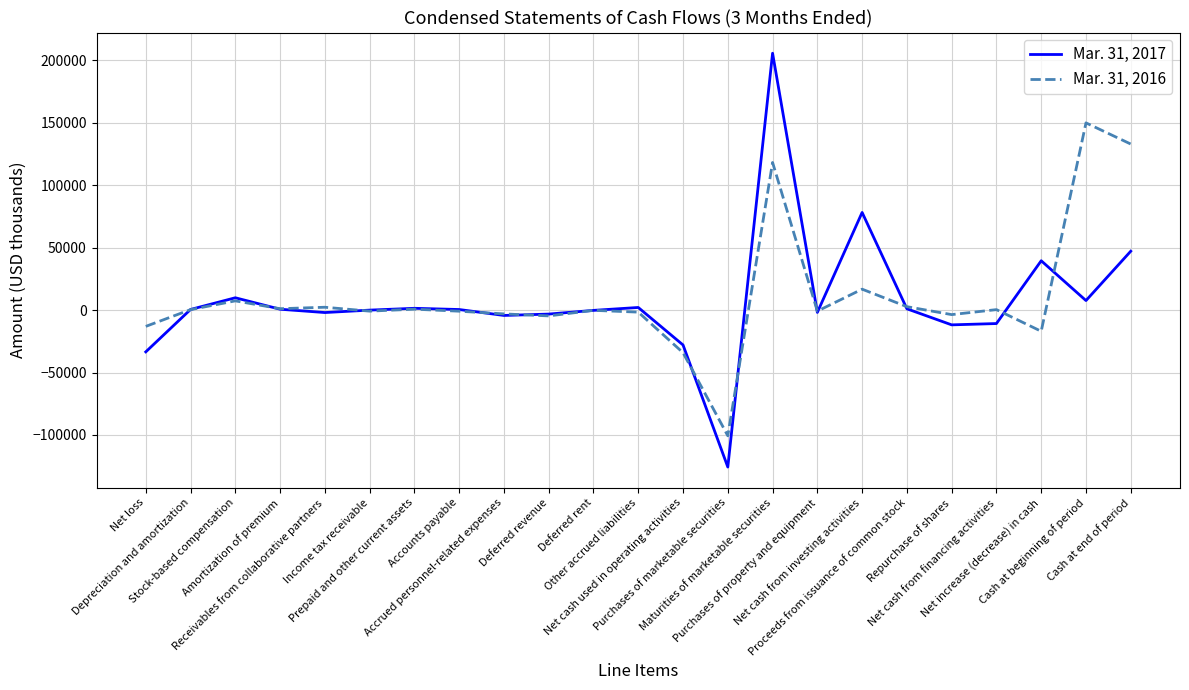

Which series has the widest spread of values?

Mar. 31, 2017